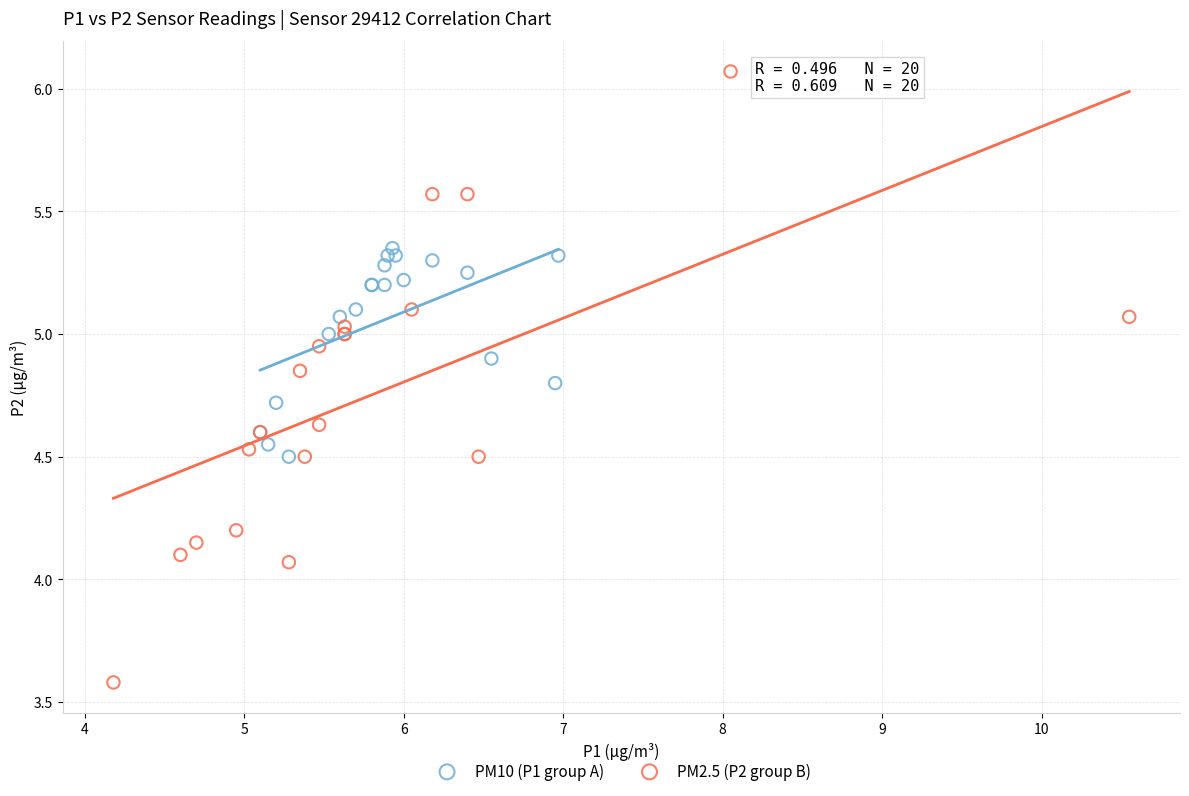

Which series has the widest spread of Y values?

PM2.5 (P2 group B)